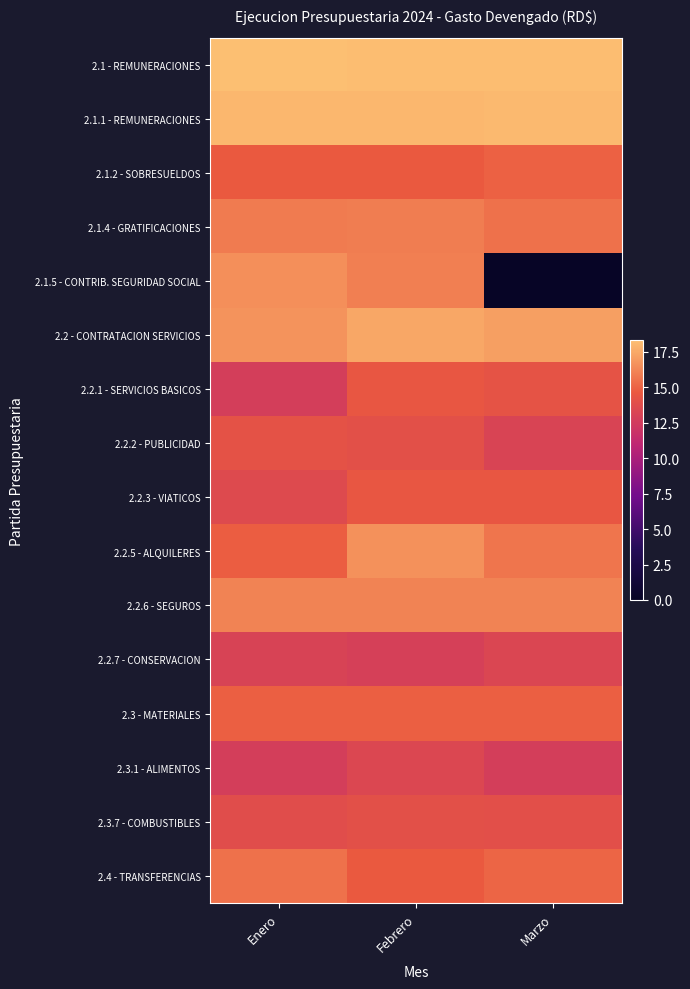

Reading right to left, list all the values displayed in this chart.

2.1 - REMUNERACIONES: Marzo=18.2	Febrero=18.2	Enero=18.3
2.1.1 - REMUNERACIONES: Marzo=18.1	Febrero=18.0	Enero=18.0
2.1.2 - SOBRESUELDOS: Marzo=14.9	Febrero=14.6	Enero=14.6
2.1.4 - GRATIFICACIONES: Marzo=15.5	Febrero=15.9	Enero=15.8
2.1.5 - CONTRIB. SEGURIDAD SOCIAL: Marzo=0.0	Febrero=16.0	Enero=16.6
2.2 - CONTRATACION SERVICIOS: Marzo=17.1	Febrero=17.4	Enero=16.7
2.2.1 - SERVICIOS BASICOS: Marzo=14.2	Febrero=14.4	Enero=12.7
2.2.2 - PUBLICIDAD: Marzo=13.1	Febrero=14.0	Enero=14.2
2.2.3 - VIATICOS: Marzo=14.4	Febrero=14.4	Enero=13.6
2.2.5 - ALQUILERES: Marzo=15.6	Febrero=16.6	Enero=14.8
2.2.6 - SEGUROS: Marzo=16.2	Febrero=16.2	Enero=16.2
2.2.7 - CONSERVACION: Marzo=13.3	Febrero=12.8	Enero=13.1
2.3 - MATERIALES: Marzo=14.8	Febrero=14.9	Enero=14.8
2.3.1 - ALIMENTOS: Marzo=12.7	Febrero=13.3	Enero=12.7
2.3.7 - COMBUSTIBLES: Marzo=13.9	Febrero=13.9	Enero=13.8
2.4 - TRANSFERENCIAS: Marzo=15.1	Febrero=14.7	Enero=15.5